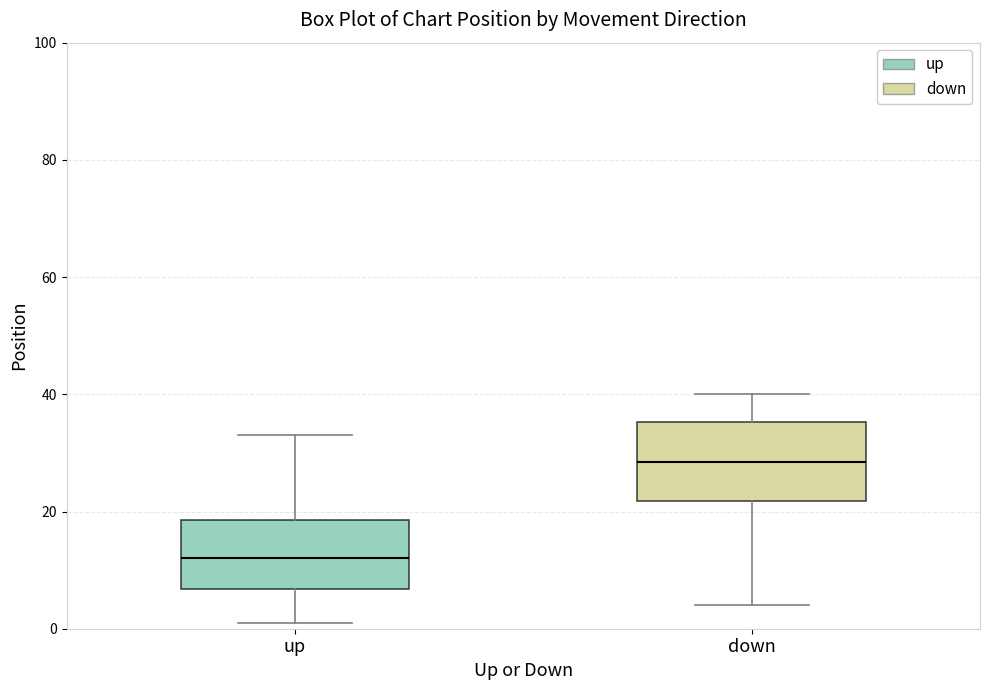

Reading left to right, transcribe this box plot: for each box, give where its median line is, the range the box spans, and where its two whiskers end, as read against the y-axis. The values are not printed on the chart, so give them approximately, as read against the axis.

up: median 12, box 6 to 18, whiskers 2 to 34
down: median 28, box 22 to 36, whiskers 4 to 40